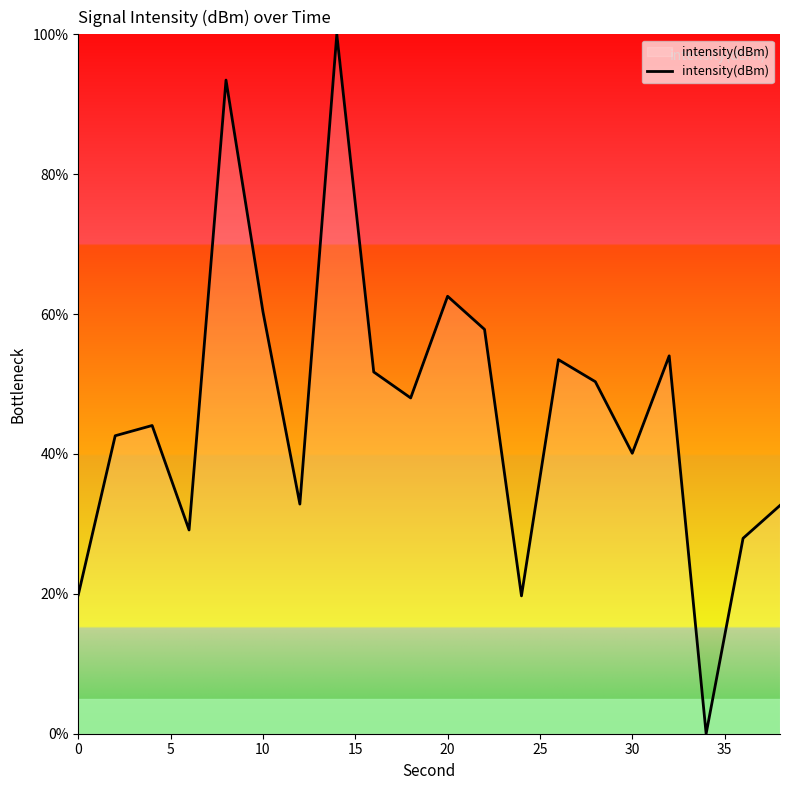

What is the greatest value displayed?

100.0